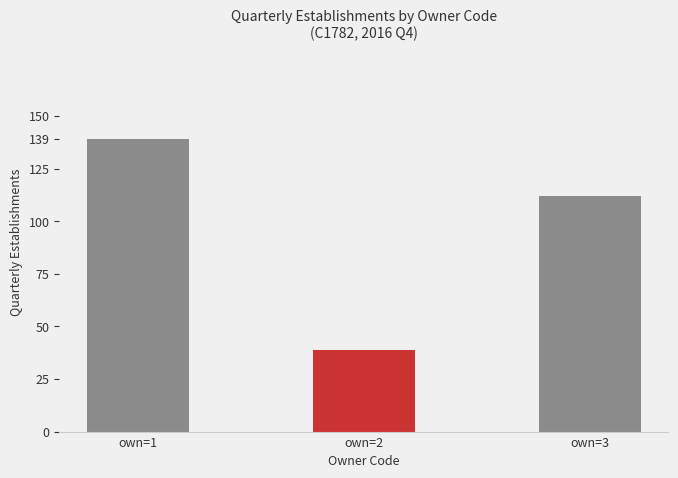

At which category does the chart reach its minimum across all series?

own=2